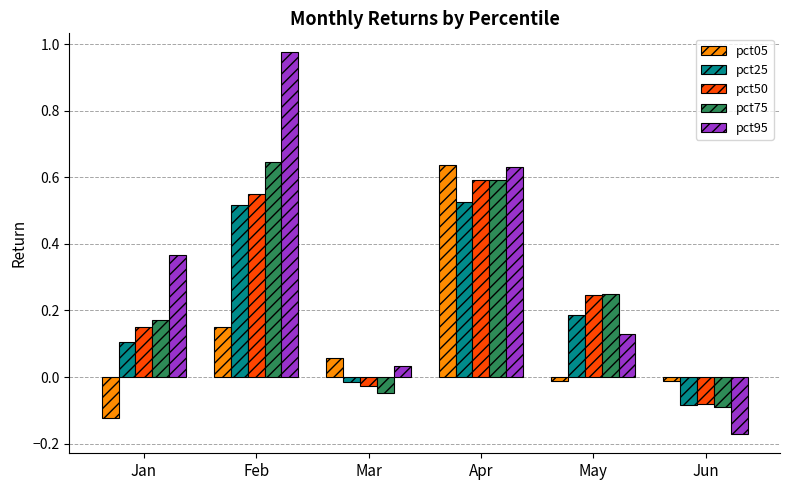

Is it true that pct75 equals -0.1 at Mar?

False